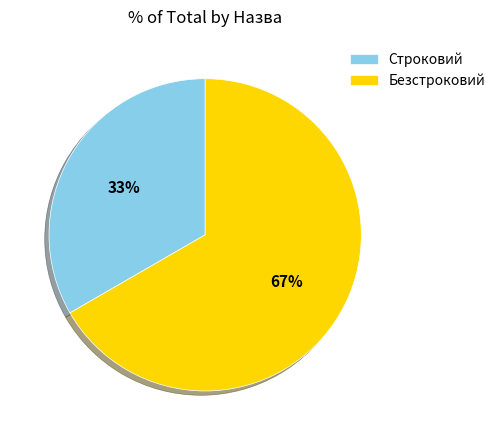

Which has a higher value, Безстроковий or Строковий?

Безстроковий